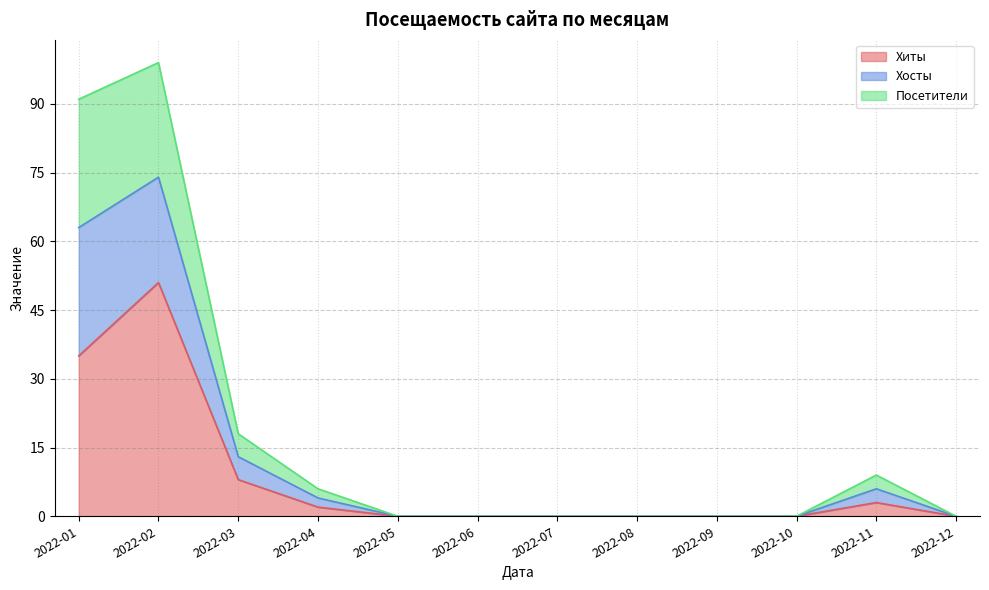

Does the chart display data point markers on the line(s)?

No